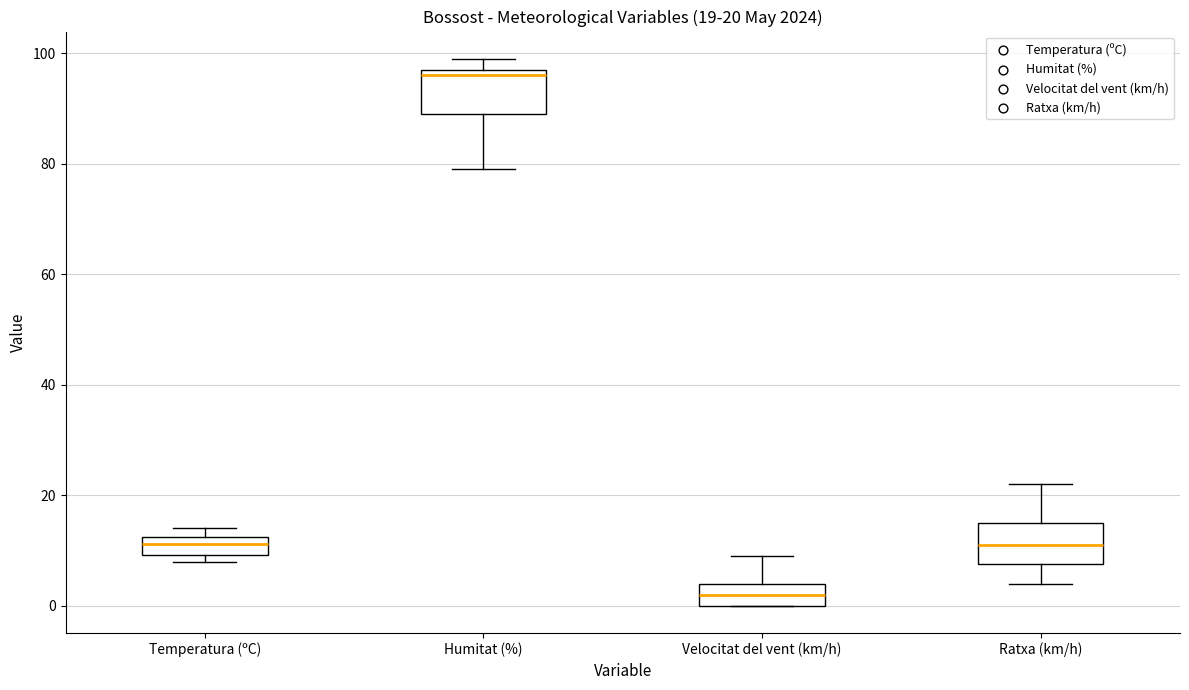

Which box's median line is the highest?

Humitat (%)